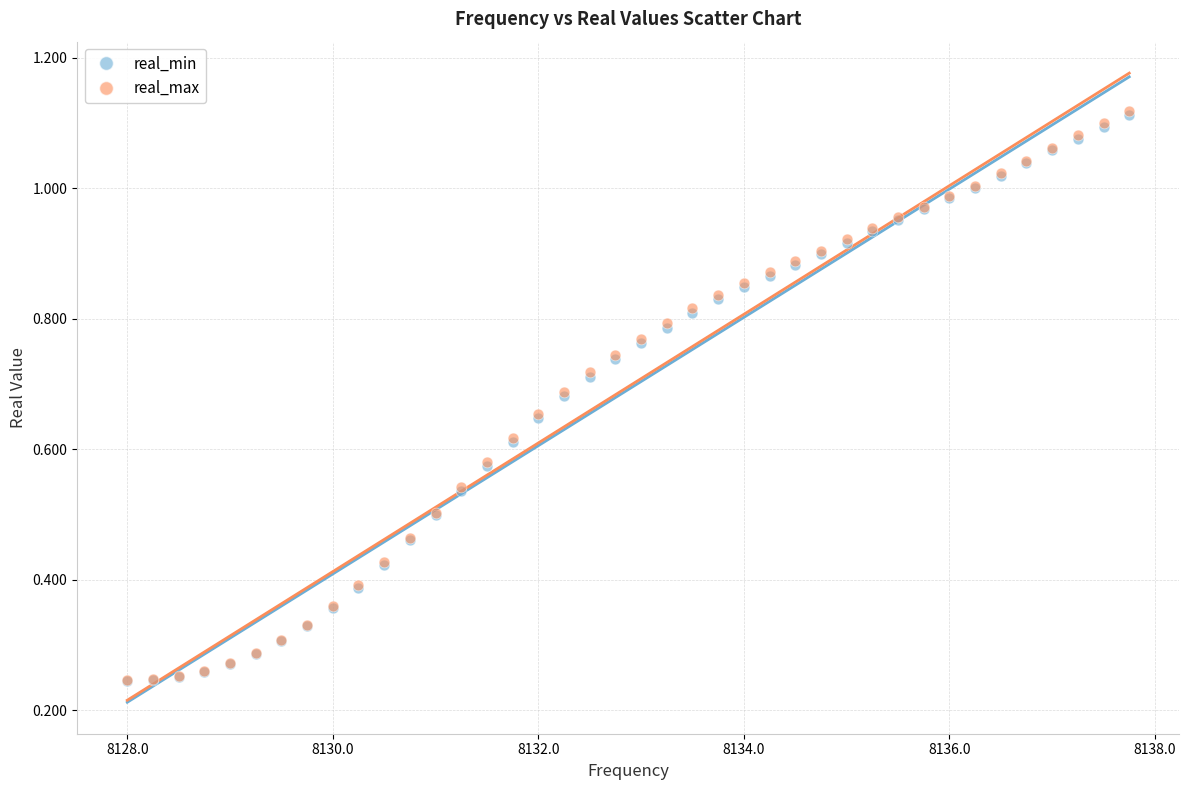

What are all the series names shown in the legend?

real_min, real_max